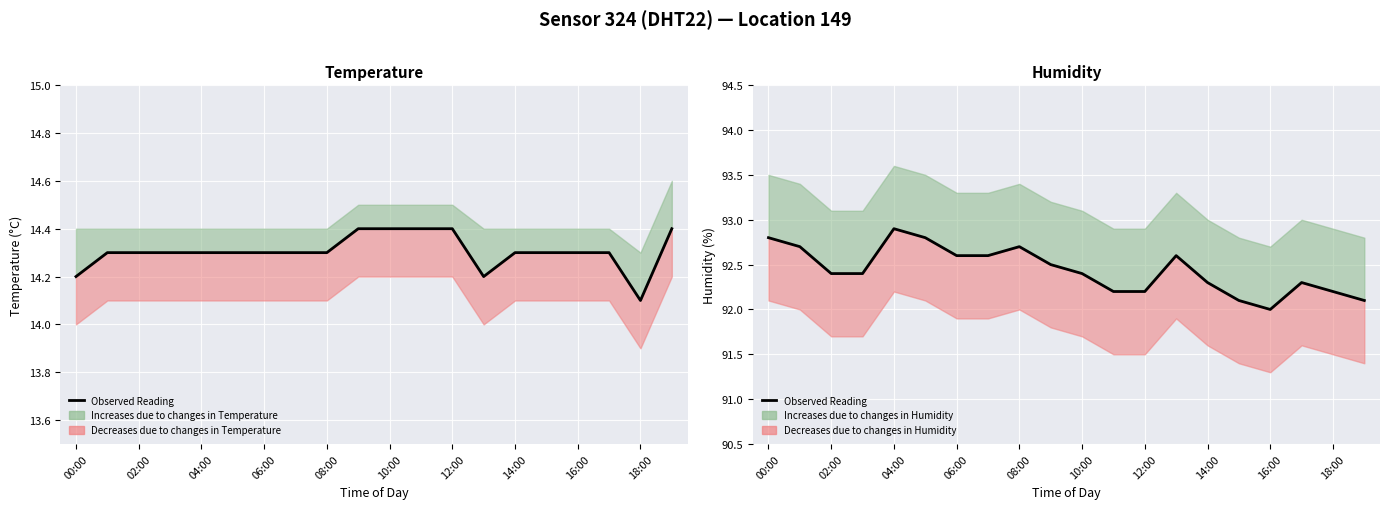

Reading left to right, extract all data points from this chart.

92.8	92.7	92.4	92.4	92.9	92.8	92.6	92.6	92.7	92.5	92.4	92.2	92.2	92.6	92.3	92.1	92.0	92.3	92.2	92.1